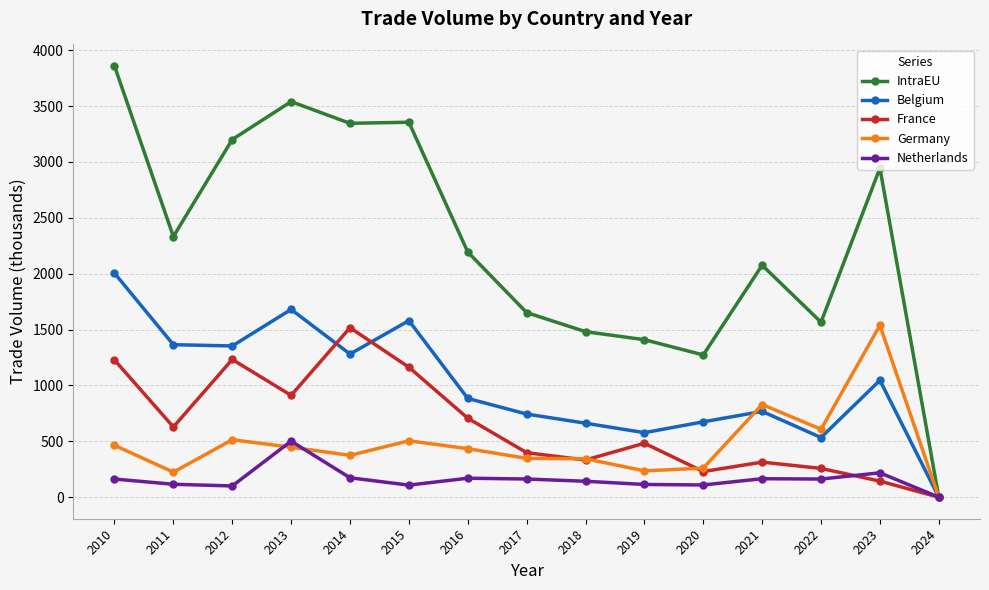

What is the average value of the France series?

636.3